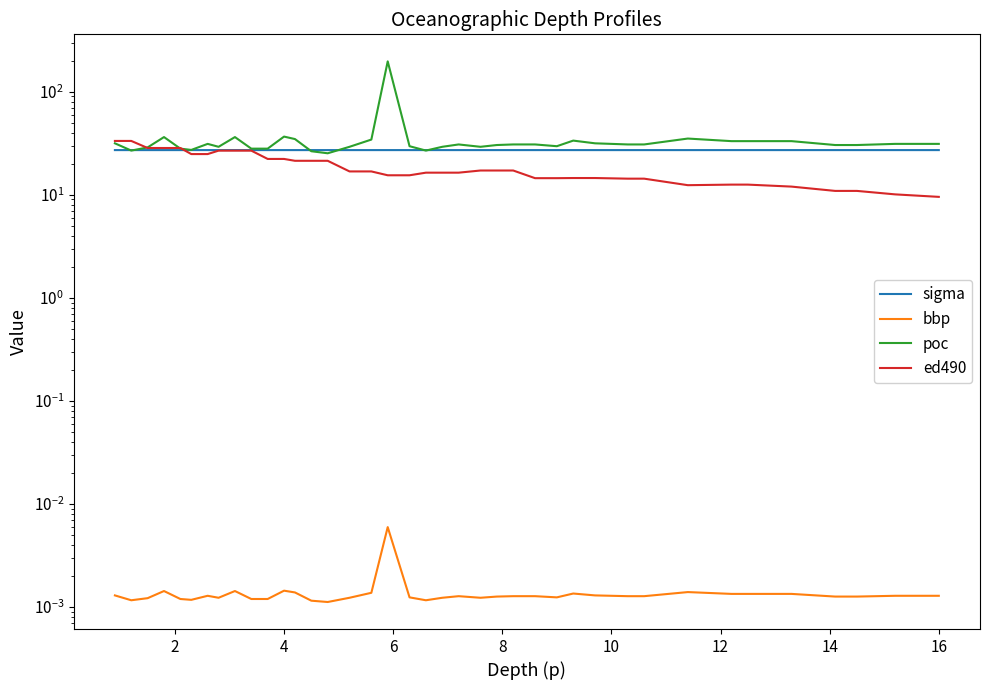

What is the sum of all poc values?

1366.4